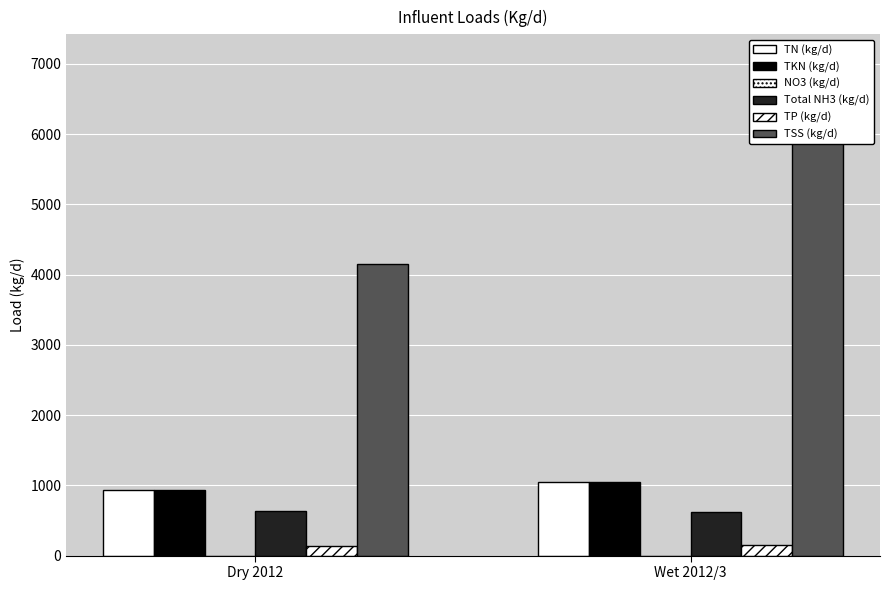

At which label is TN (kg/d) closest to 990?

Dry 2012